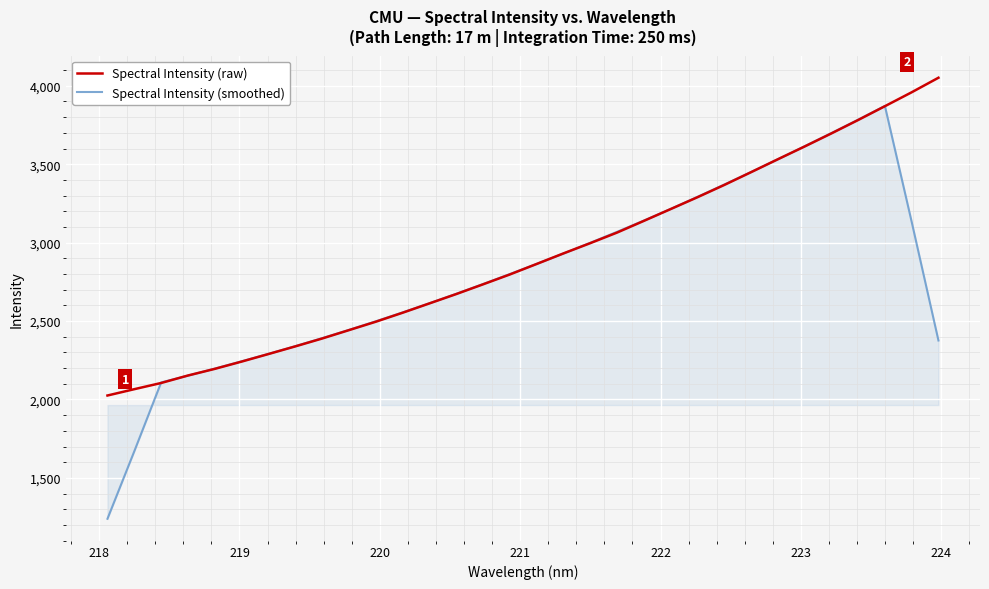

List the series in order of their peak value, lowest first.

Spectral Intensity (smoothed), Spectral Intensity (raw)